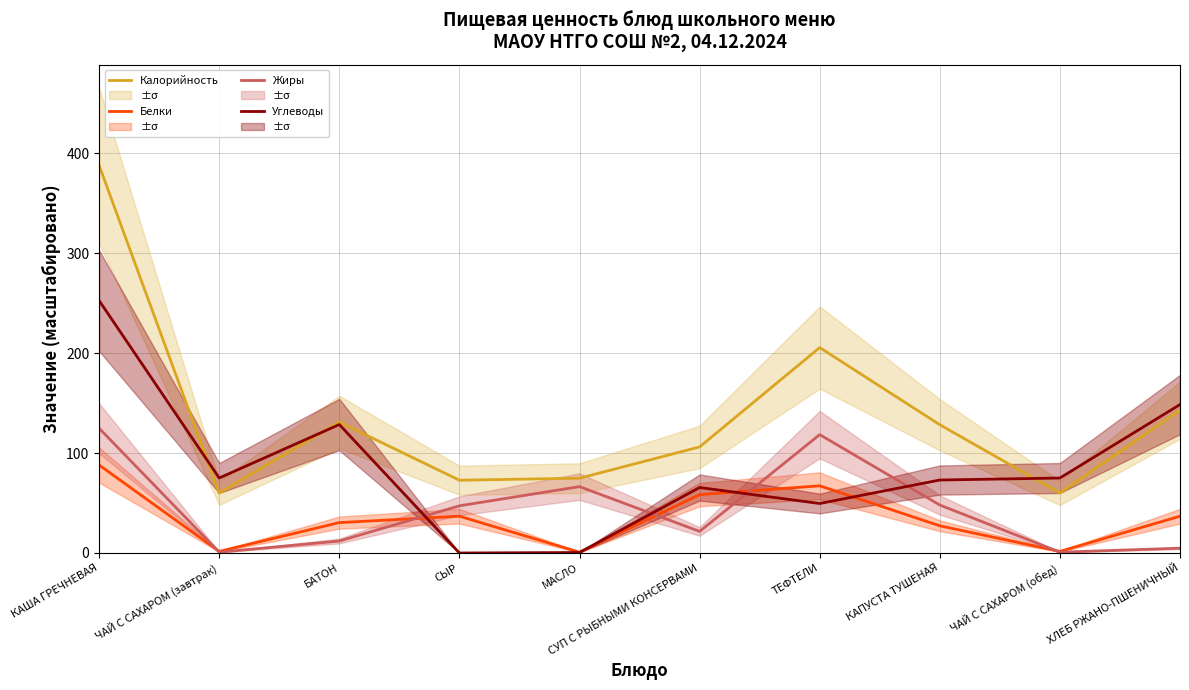

Reading left to right, list all the values displayed in this chart.

Калорийность: КАША ГРЕЧНЕВАЯ=387.7	ЧАЙ С САХАРОМ (завтрак)=60.0	БАТОН=131.0	СЫР=72.8	МАСЛО=74.8	СУП С РЫБНЫМИ КОНСЕРВАМИ=106.1	ТЕФТЕЛИ=205.5	КАПУСТА ТУШЕНАЯ=128.3	ЧАЙ С САХАРОМ (обед)=60.0	ХЛЕБ РЖАНО-ПШЕНИЧНЫЙ=142.8
Белки: КАША ГРЕЧНЕВАЯ=88.0	ЧАЙ С САХАРОМ (завтрак)=1.6	БАТОН=30.4	СЫР=36.8	МАСЛО=0.8	СУП С РЫБНЫМИ КОНСЕРВАМИ=58.4	ТЕФТЕЛИ=67.2	КАПУСТА ТУШЕНАЯ=27.2	ЧАЙ С САХАРОМ (обед)=1.6	ХЛЕБ РЖАНО-ПШЕНИЧНЫЙ=36.8
Жиры: КАША ГРЕЧНЕВАЯ=124.8	ЧАЙ С САХАРОМ (завтрак)=0.8	БАТОН=12.0	СЫР=47.2	МАСЛО=66.4	СУП С РЫБНЫМИ КОНСЕРВАМИ=21.6	ТЕФТЕЛИ=118.4	КАПУСТА ТУШЕНАЯ=48.0	ЧАЙ С САХАРОМ (обед)=0.8	ХЛЕБ РЖАНО-ПШЕНИЧНЫЙ=4.8
Углеводы: КАША ГРЕЧНЕВАЯ=252.5	ЧАЙ С САХАРОМ (завтрак)=75.0	БАТОН=128.5	СЫР=0.0	МАСЛО=0.5	СУП С РЫБНЫМИ КОНСЕРВАМИ=65.5	ТЕФТЕЛИ=49.5	КАПУСТА ТУШЕНАЯ=73.0	ЧАЙ С САХАРОМ (обед)=75.0	ХЛЕБ РЖАНО-ПШЕНИЧНЫЙ=148.5